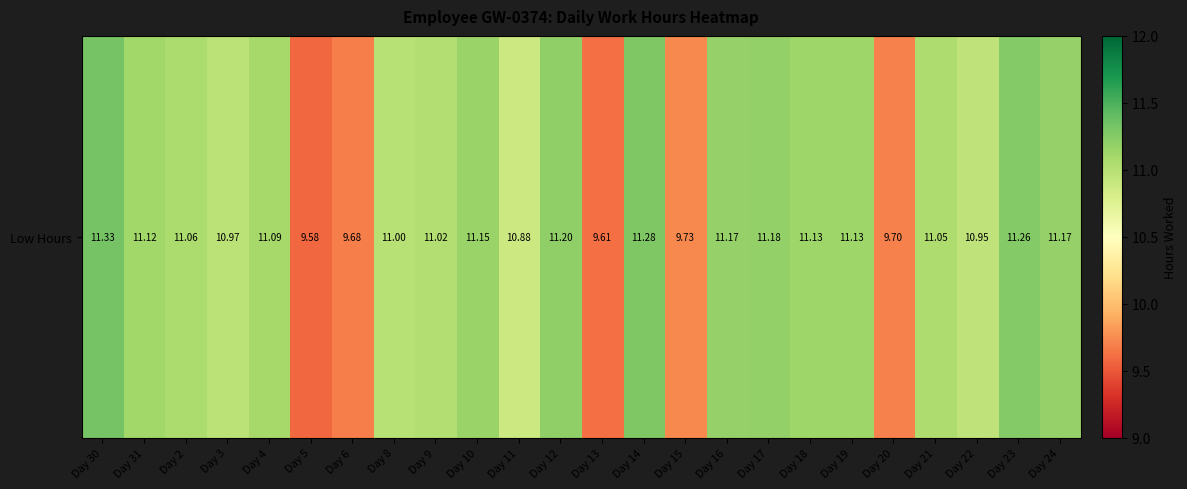

What is the approximate value at Day 23?

11.3